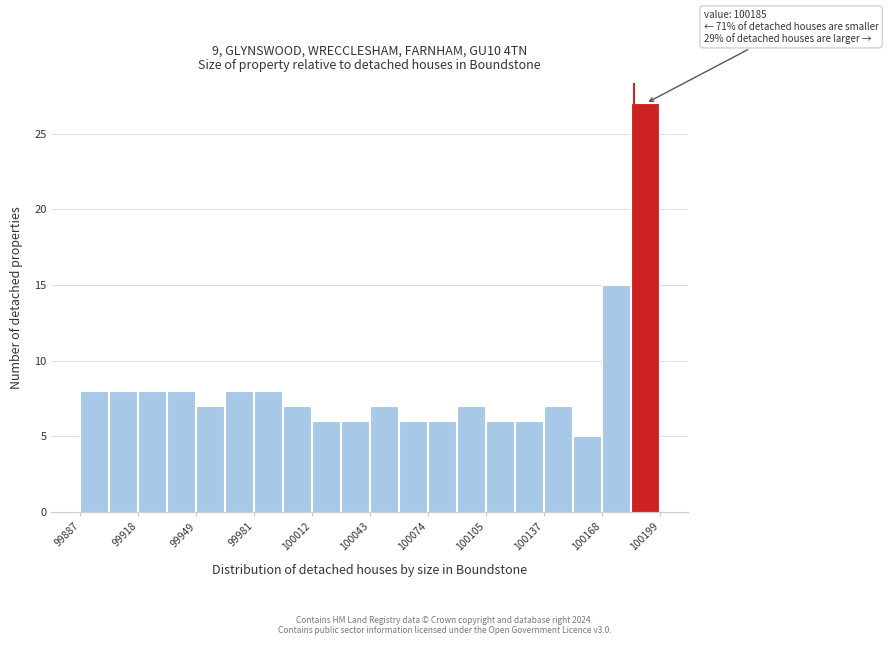

Read against the x-axis, roughly where is the centre of the tallest bar?

100190